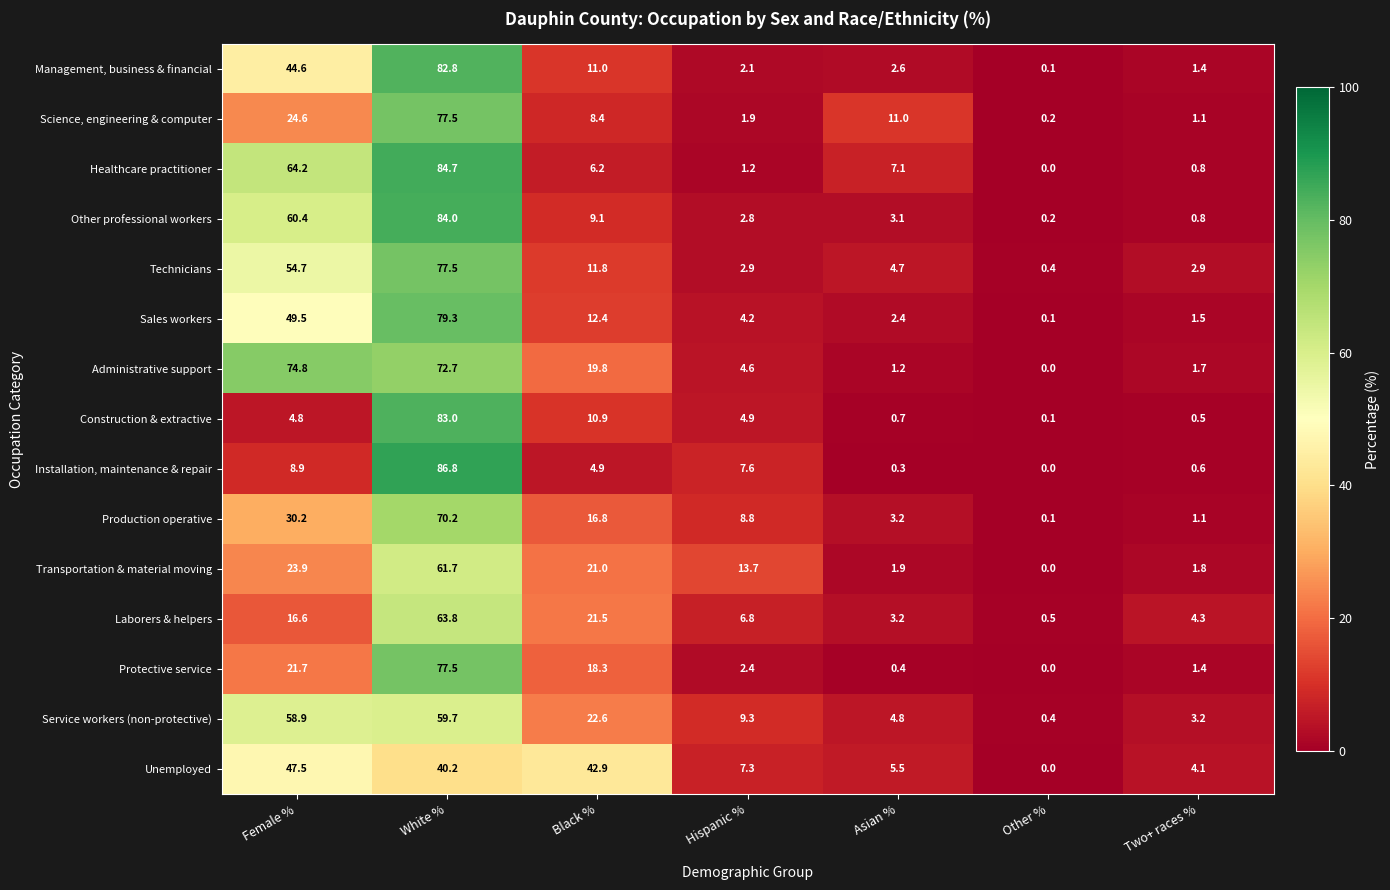

What is the difference between the highest and lowest values at Female %?

70.0